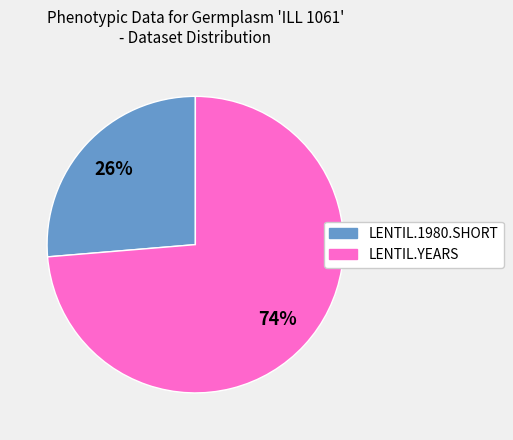

Is it true that LENTIL.YEARS is 74% of the pie?

True